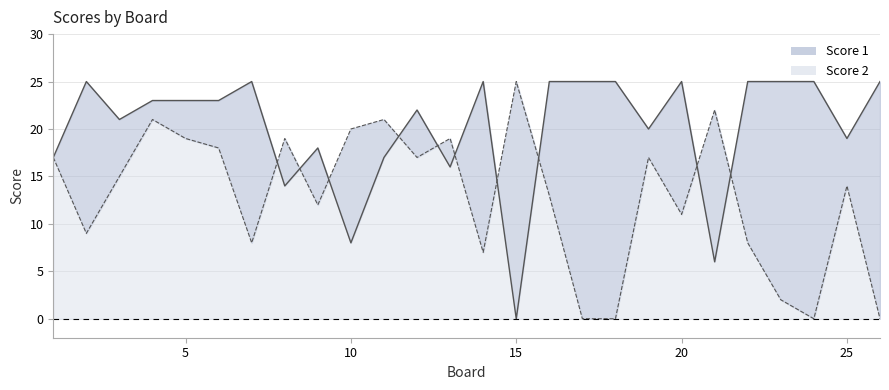

What is the value of the Score 1 point at the 1st from the left?

17